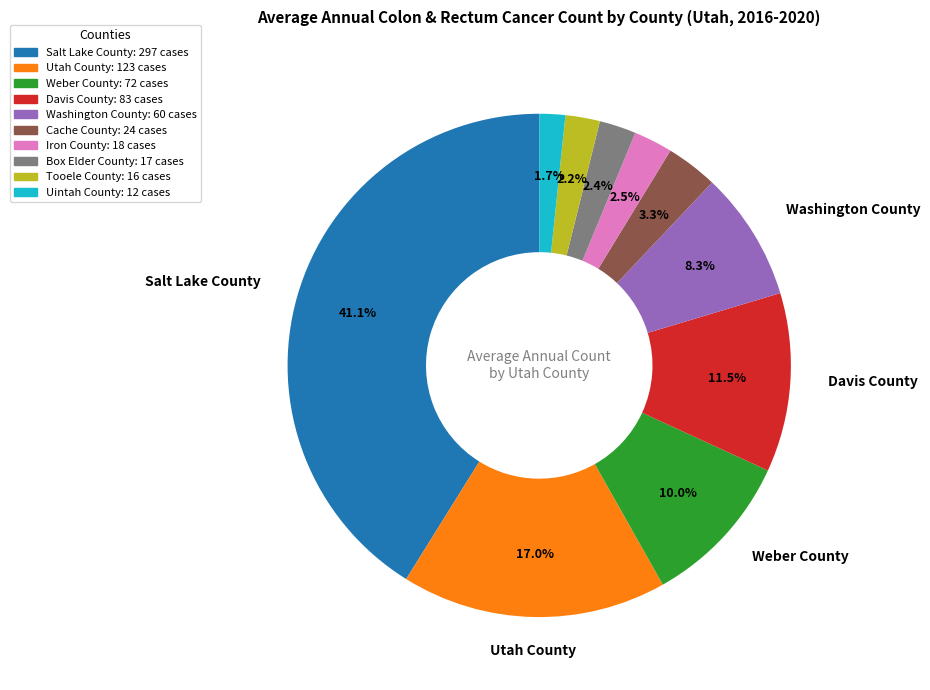

What is the largest slice in the pie chart?

Salt Lake County